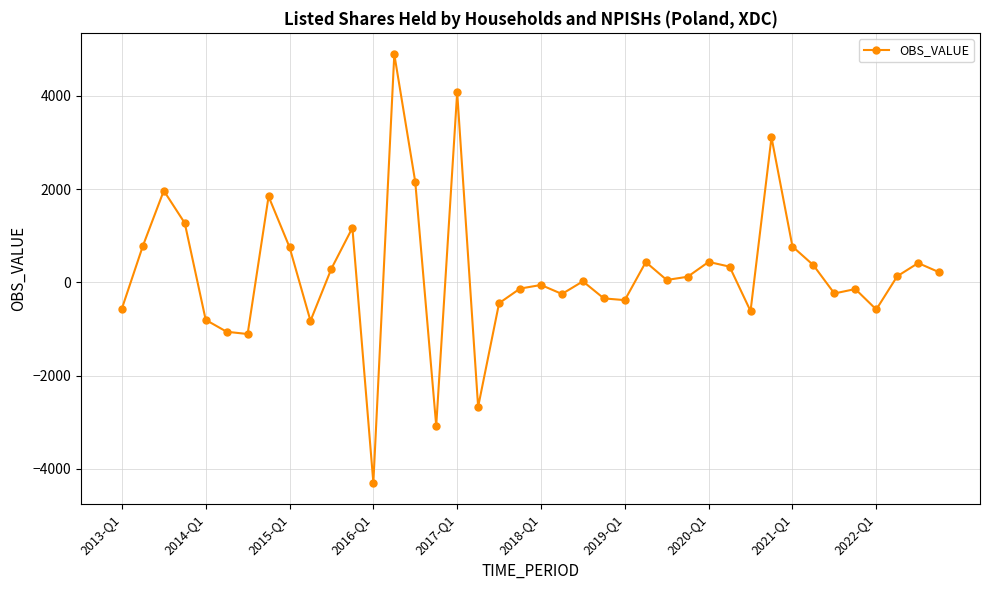

How many data points are less than 119?

20